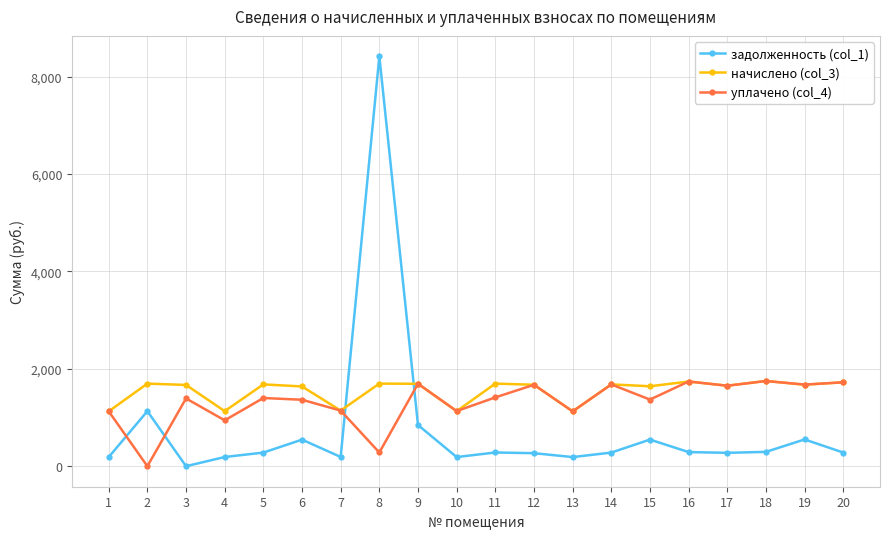

At which label does задолженность (col_1) first exceed 280?

2